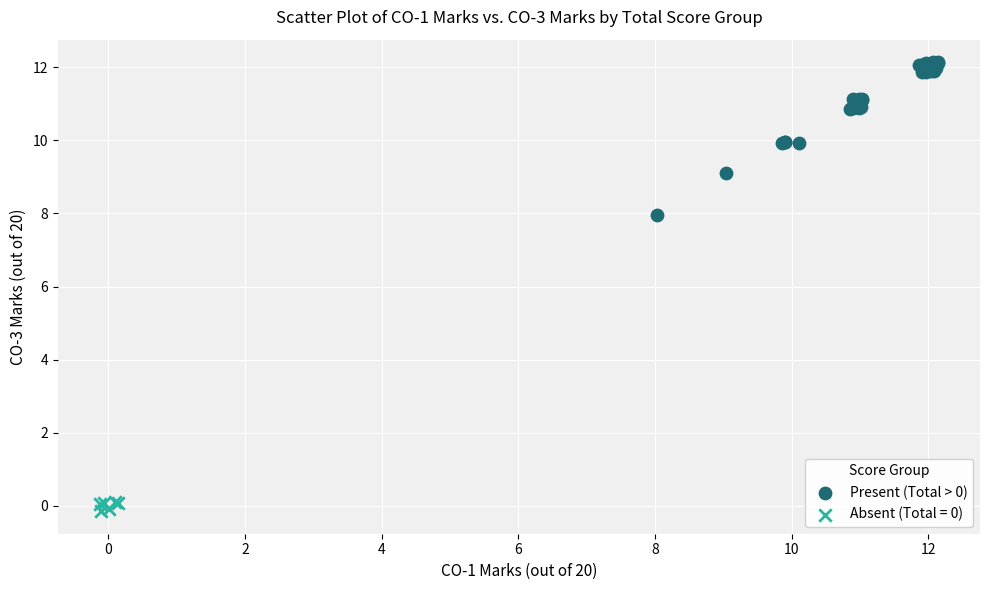

Which series reaches the minimum Y coordinate?

Absent (Total = 0)